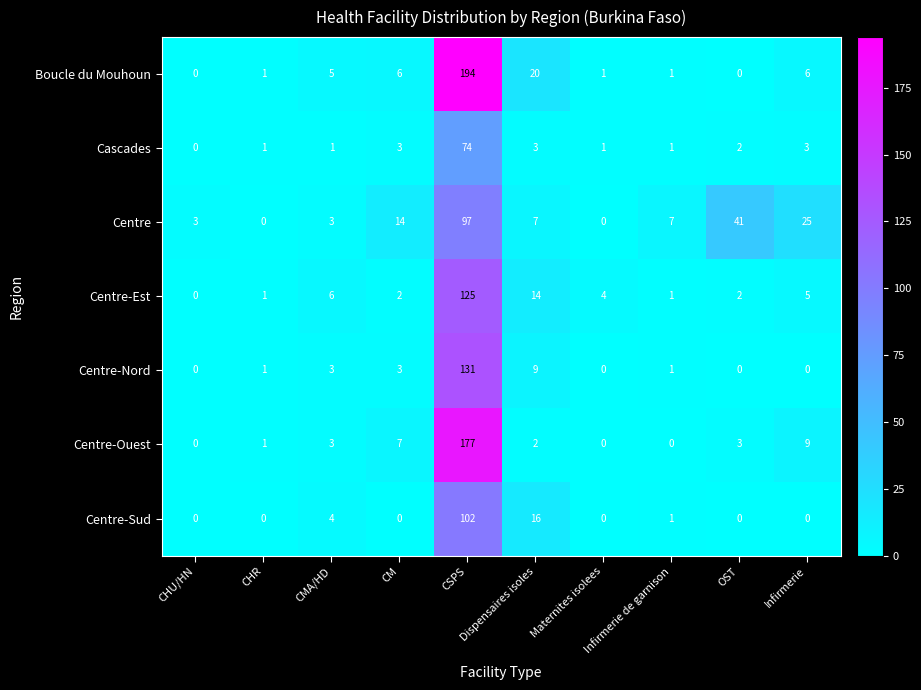

List the series in order of their peak value, lowest first.

Cascades, Centre, Centre-Sud, Centre-Est, Centre-Nord, Centre-Ouest, Boucle du Mouhoun